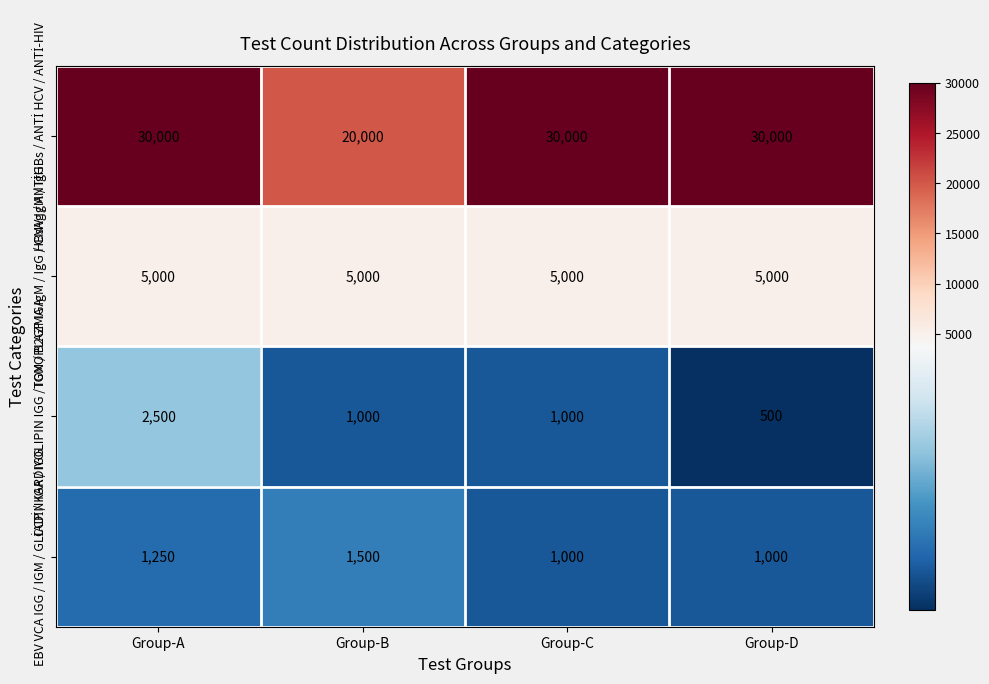

At which category is the sum across all series the highest?

Group-A